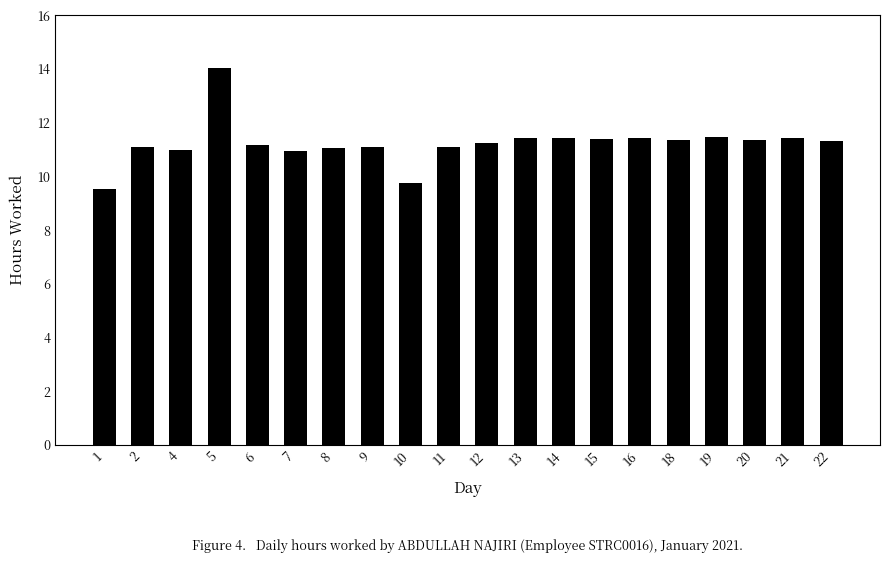

What is the change in value from 1 to 5?

+4.5